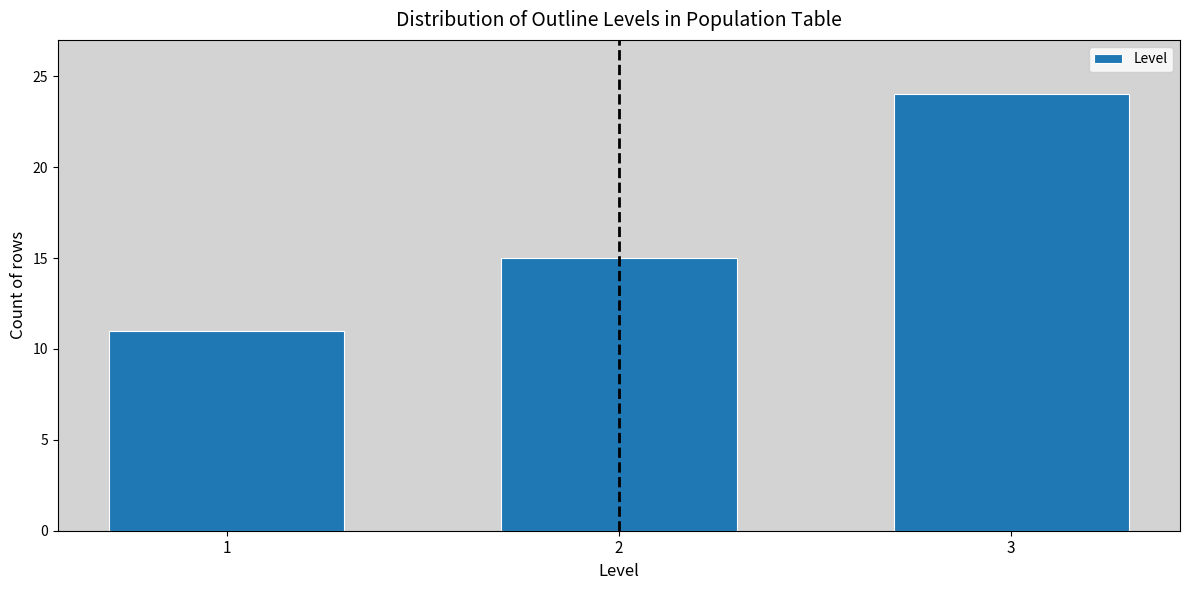

Reading left to right, extract all data points from this chart.

11	15	24